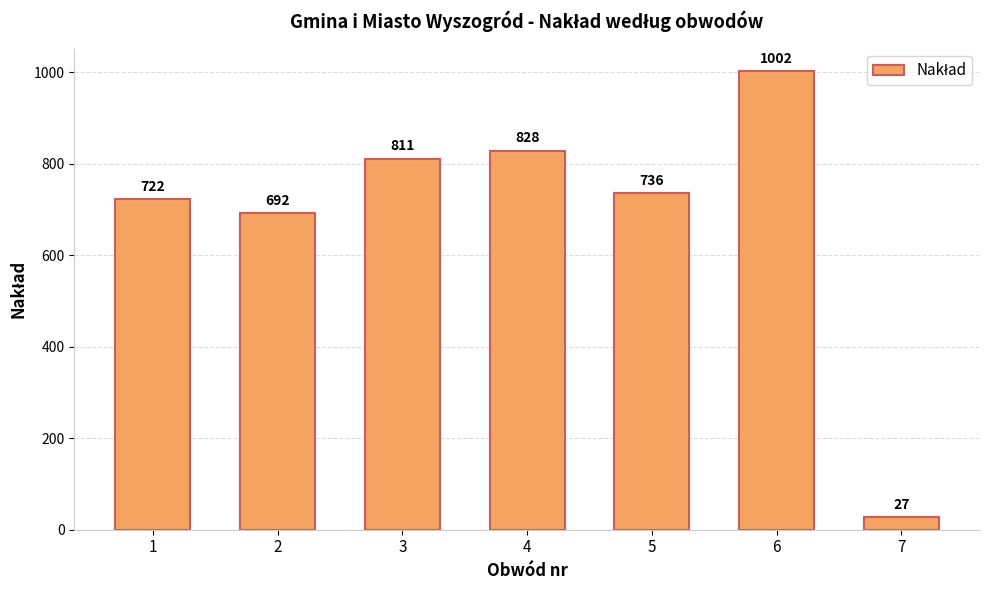

What is the minimum value shown in the chart?

27